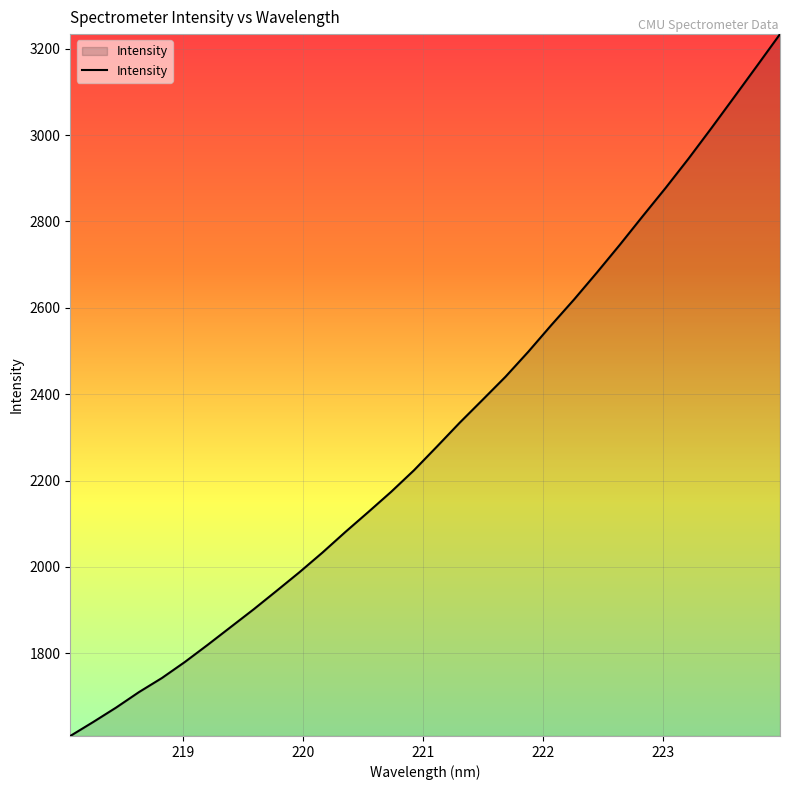

What is the greatest value displayed?

3233.7